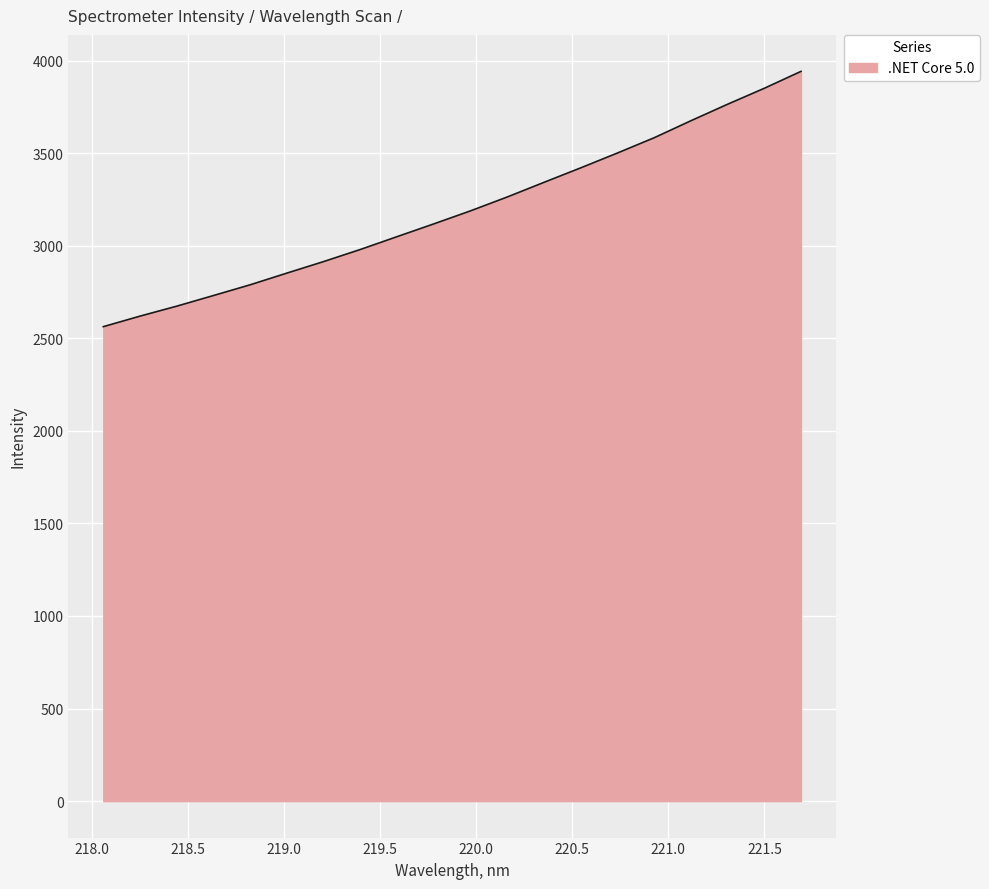

What is the smallest value displayed?

2562.9